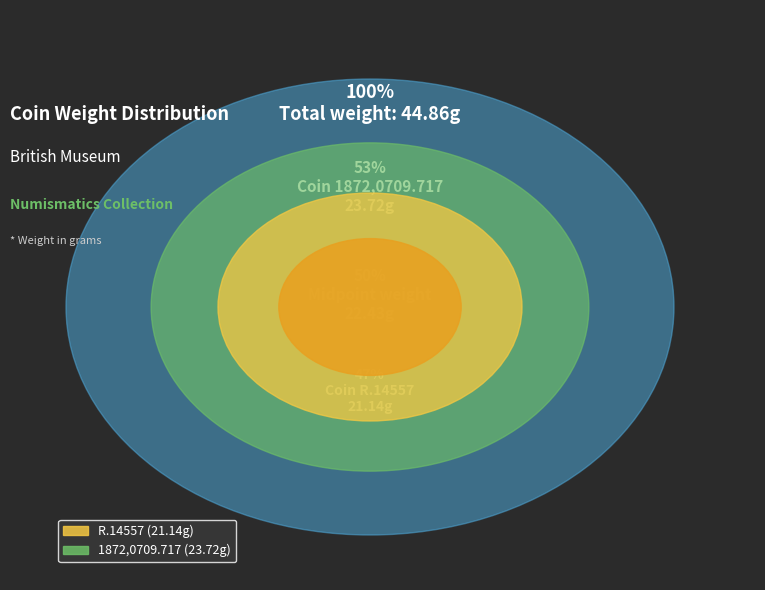

What percentage is the R.14557 slice, to the nearest percent?

47%